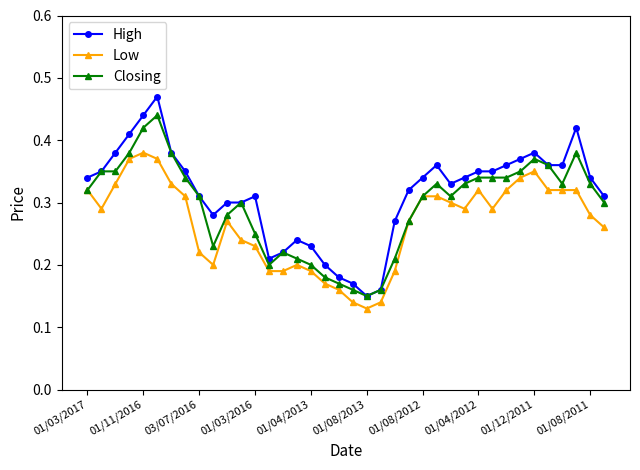

Rank the series by their maximum value, from highest to lowest.

High, Closing, Low